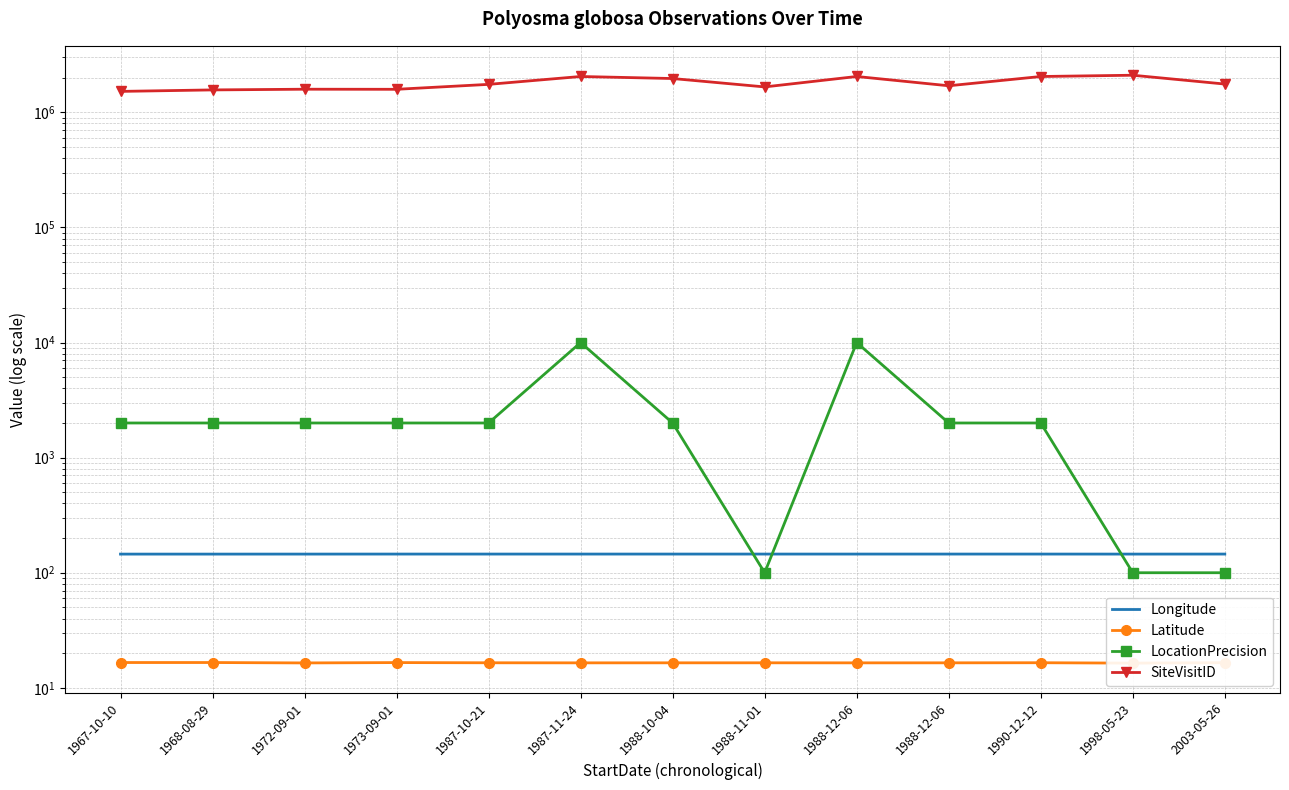

What is the total value across all series at 1987-11-24?

2058790.8